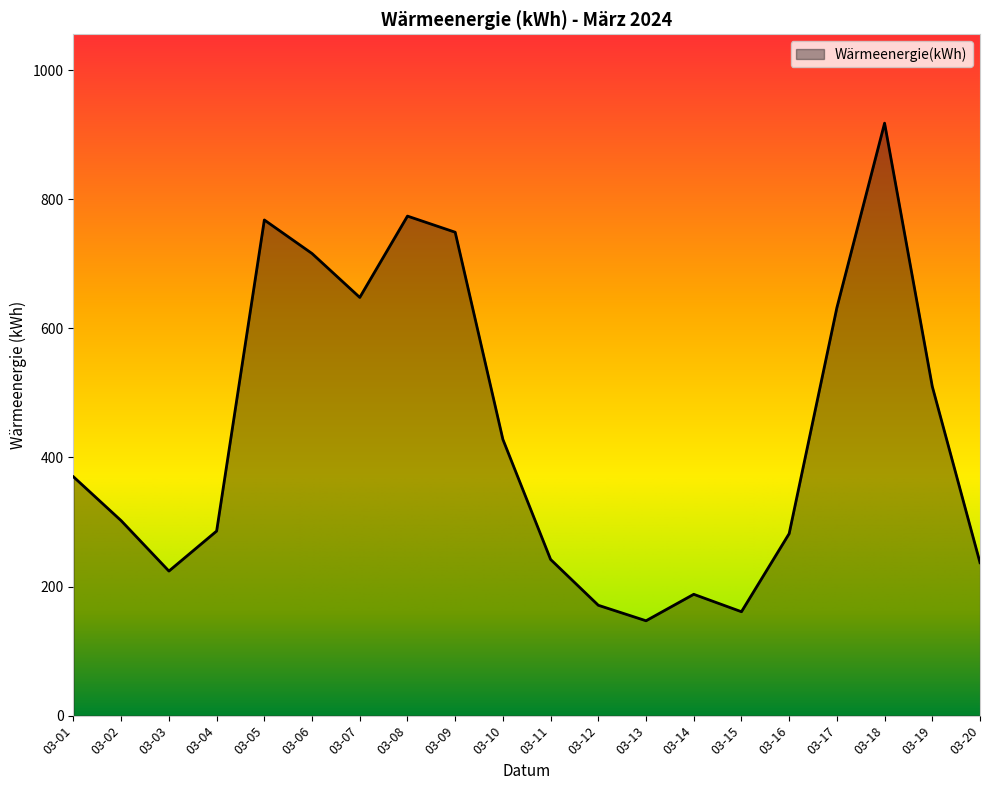

Where is the first local minimum?

03-03